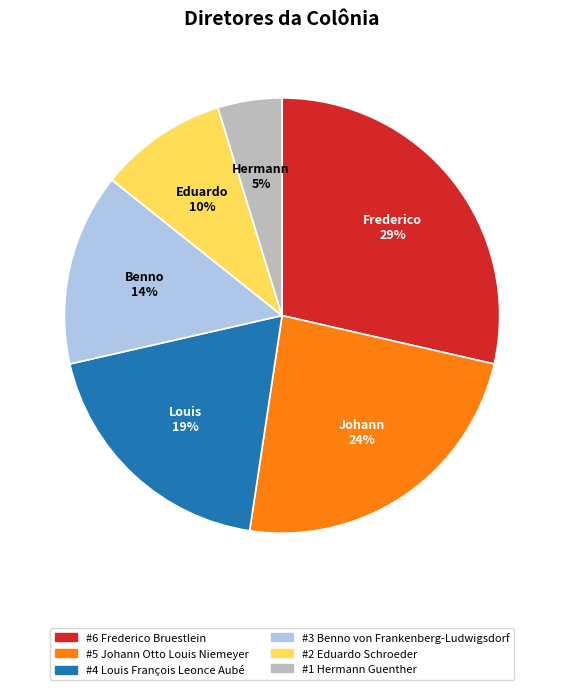

Does any single category account for the majority?

No